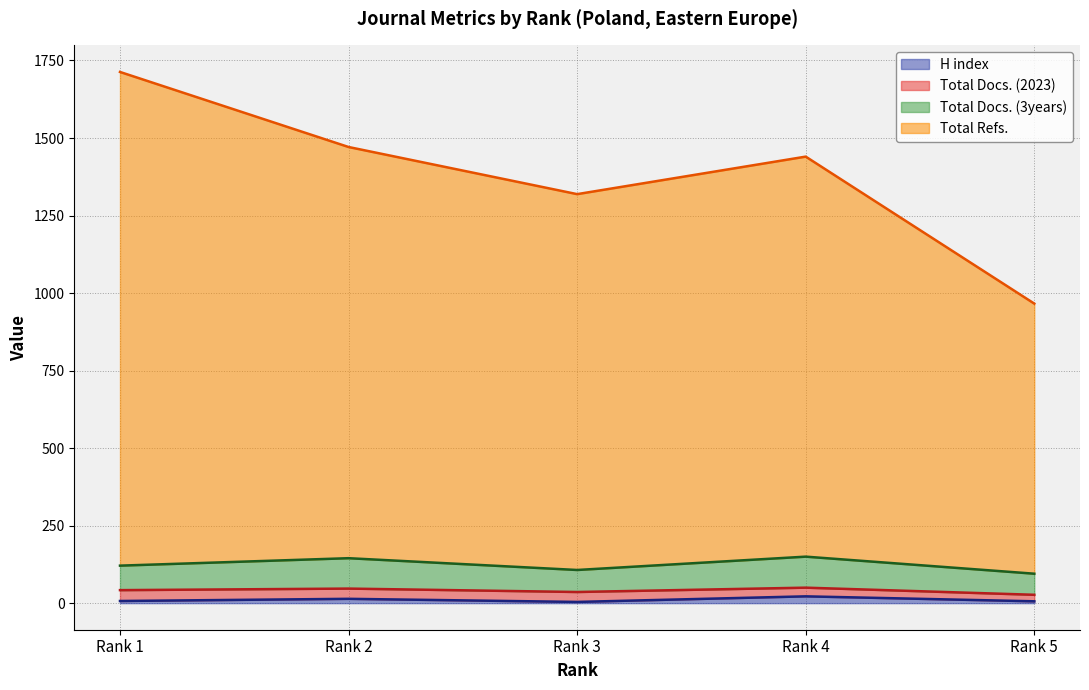

Does the chart display data point markers on the line(s)?

No